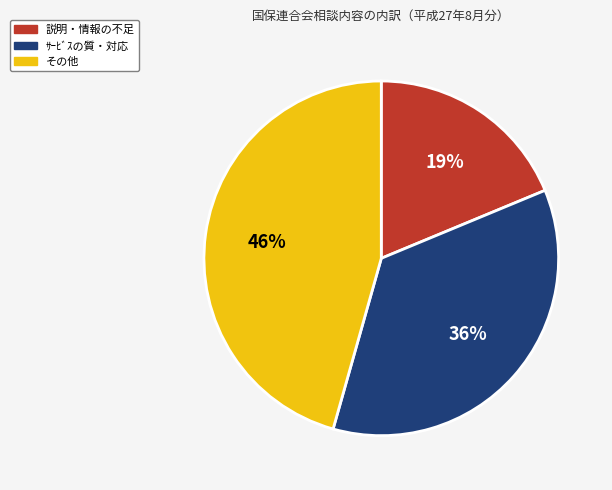

To the nearest percent, what percentage of the pie is ｻｰﾋﾞｽの質・対応?

36%